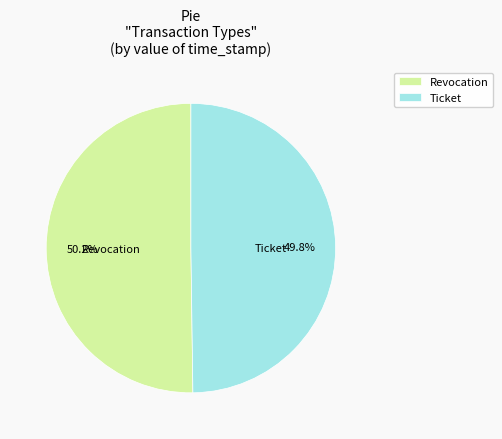

Do Ticket and Revocation together represent more than half of the pie?

Yes